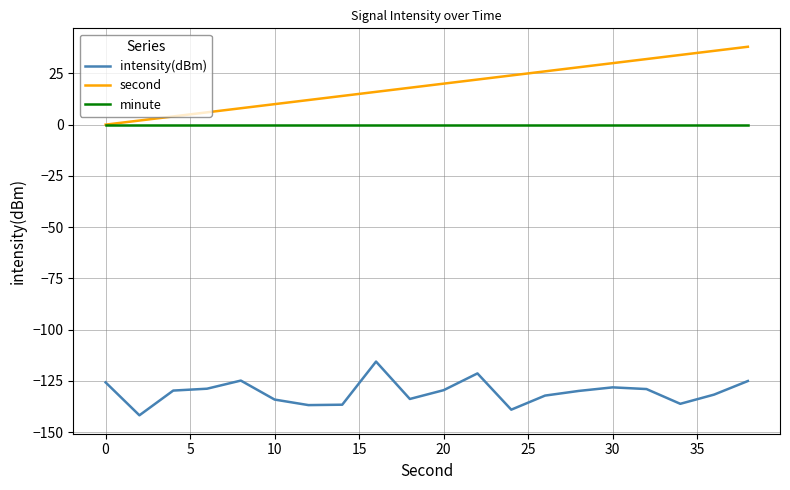

What are all the series names shown in the legend?

intensity(dBm), second, minute